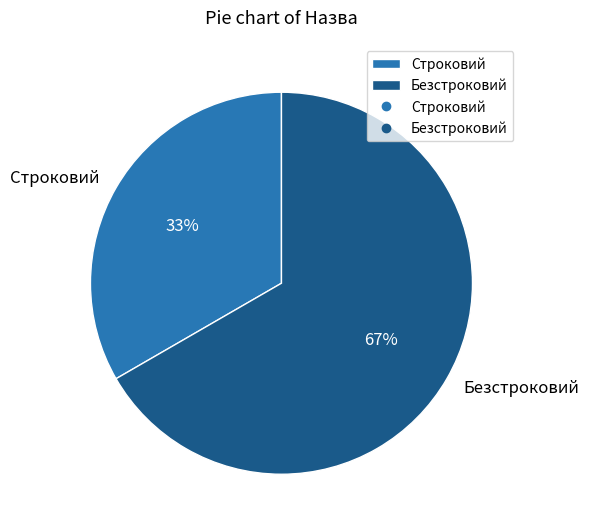

To the nearest percent, what percentage of the pie is Безстроковий?

67%